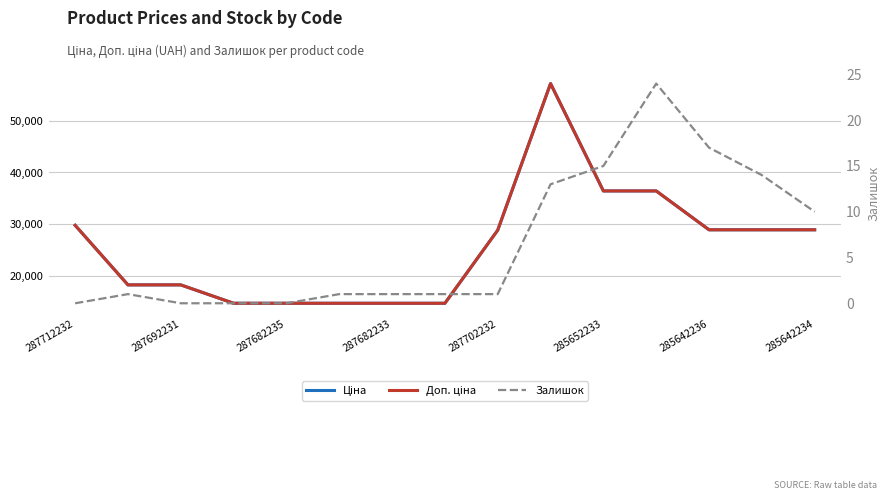

At how many categories does at least one series exceed 18280?

8